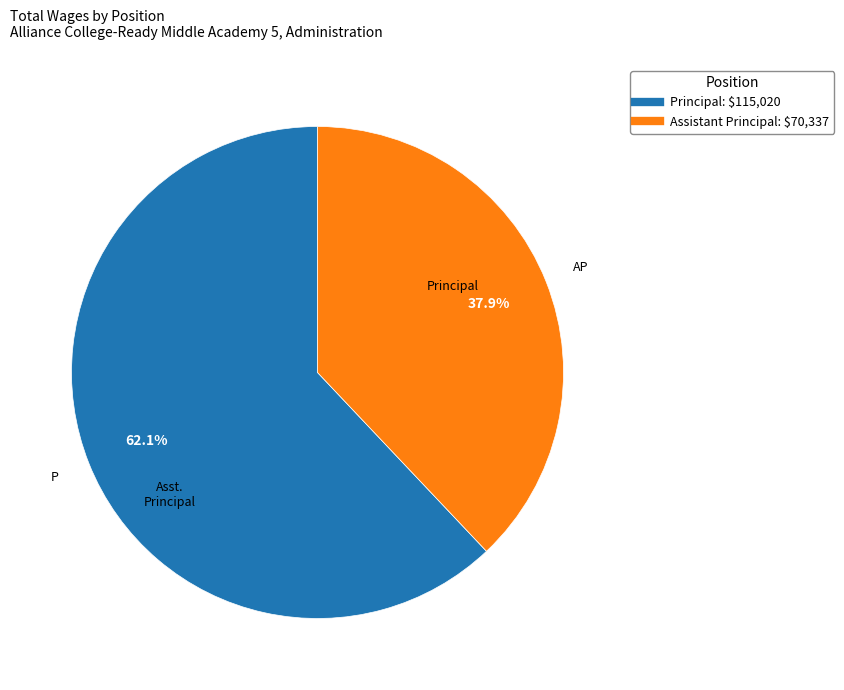

True or false: Principal accounts for 55% of the total.

False